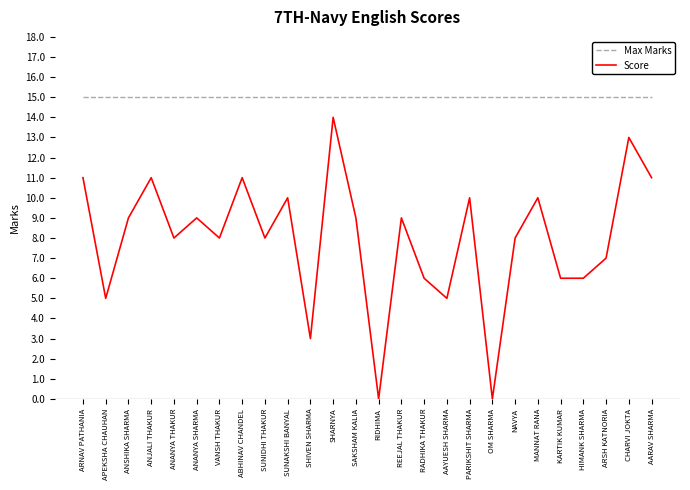

What position from the right is ARSH KATNORIA?

3